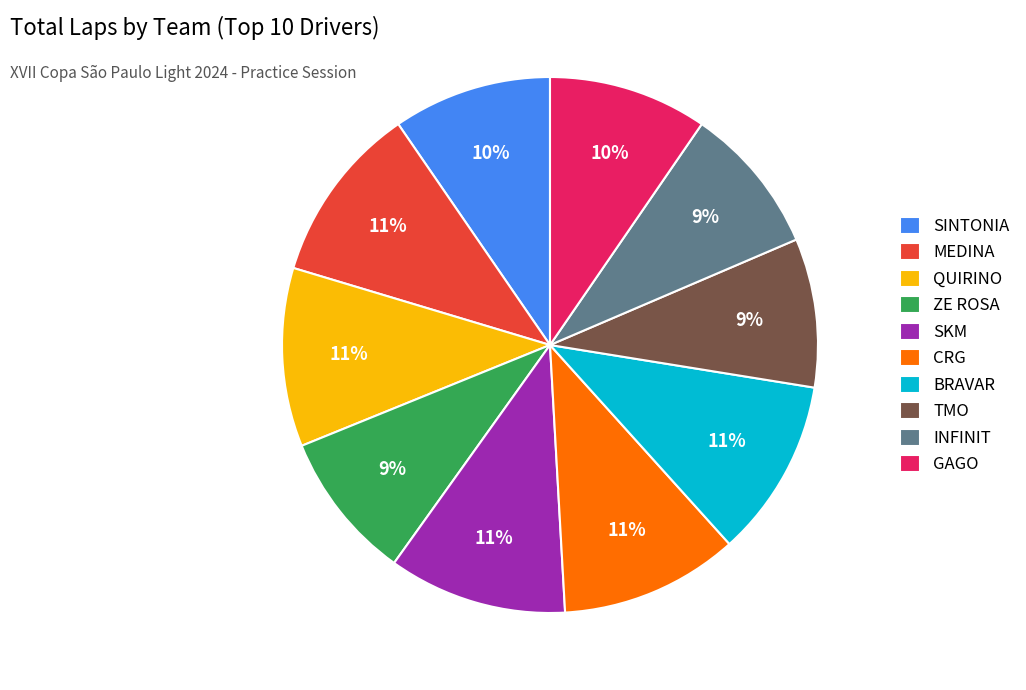

The MEDINA slice represents 11% of the pie. True or false?

True